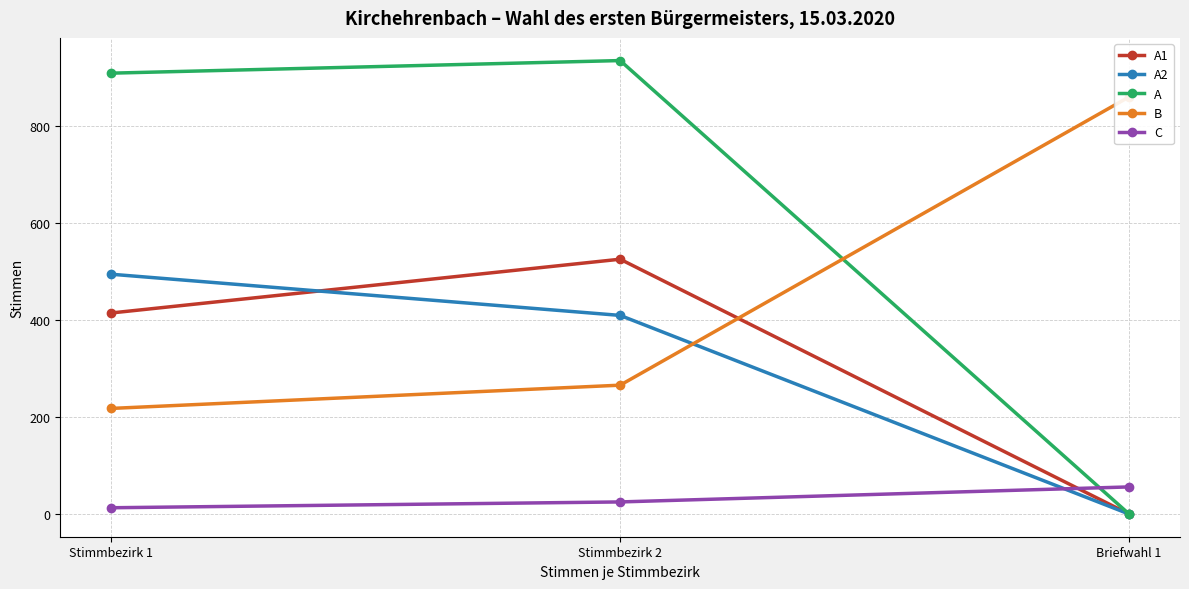

What is the label of the 2nd point from the left?

Stimmbezirk 2